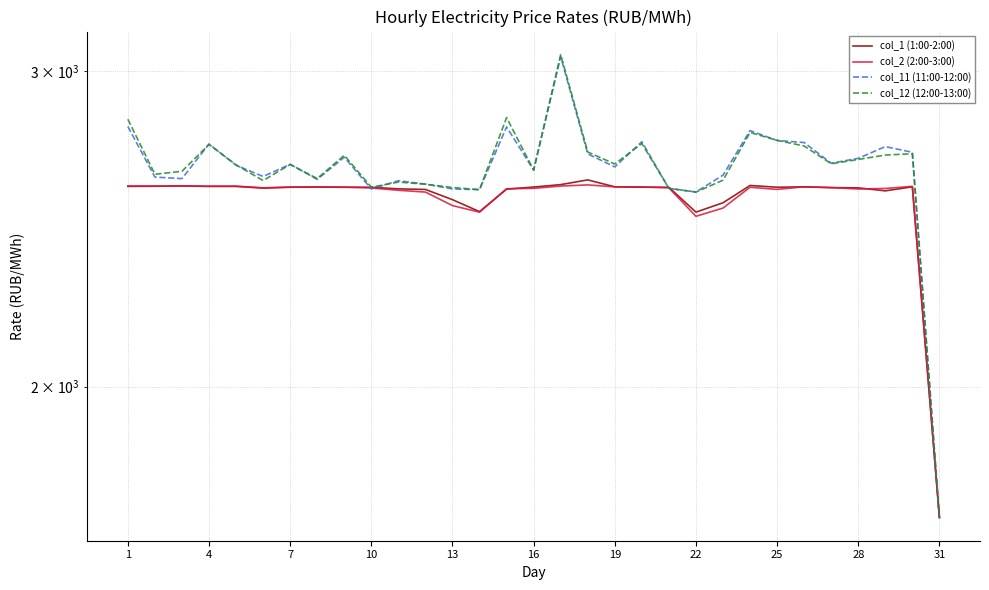

What is the difference between the highest and lowest values at 22?

79.0